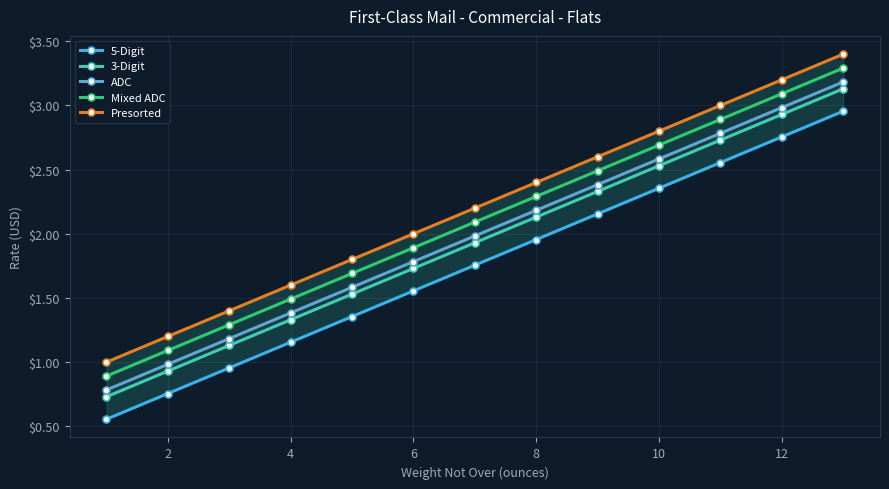

What is the approximate value of ADC at 8?

2.2